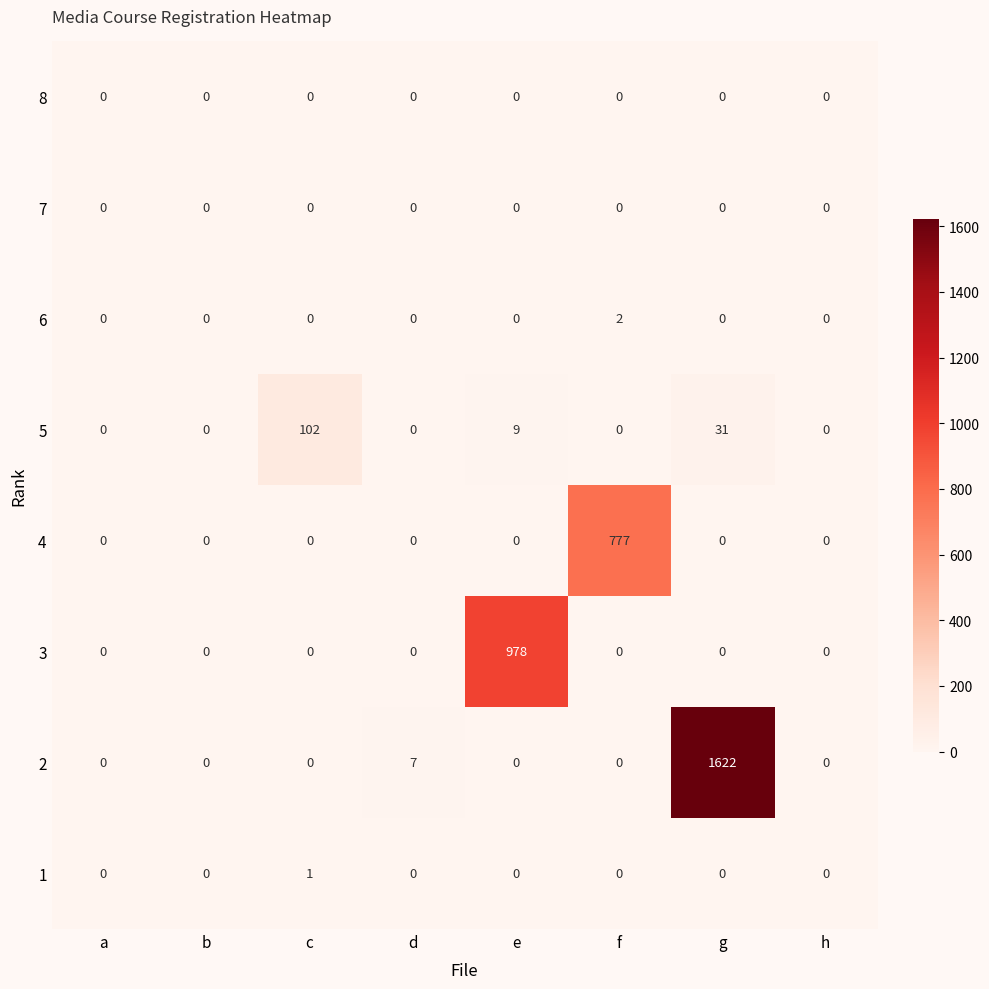

Which series changed the most between e and f?

3